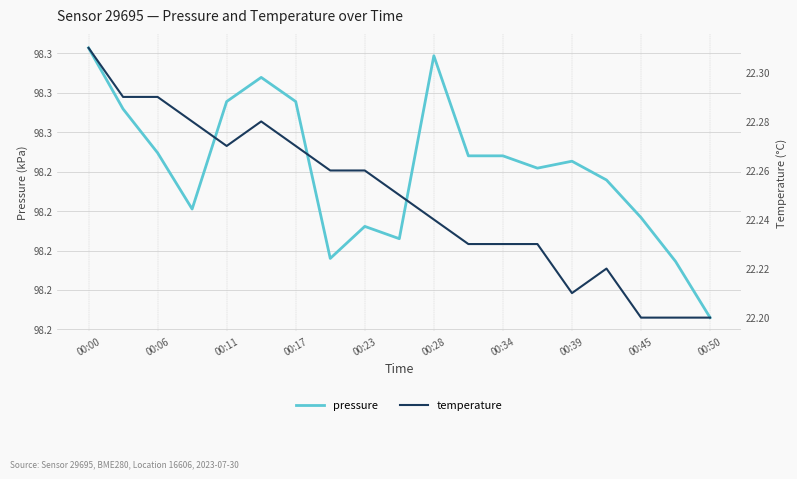

What is the value of the temperature point at the 8th from the left?

22.3